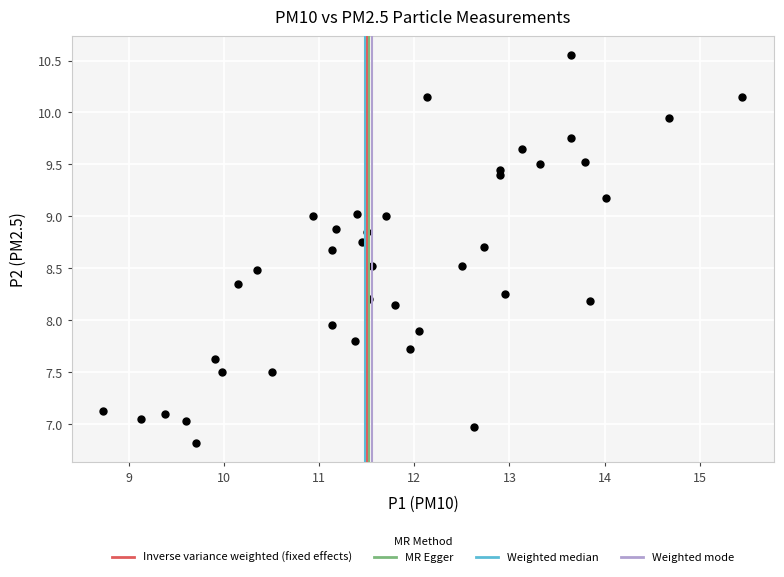

What is the range of X values (max minus min)?

6.7